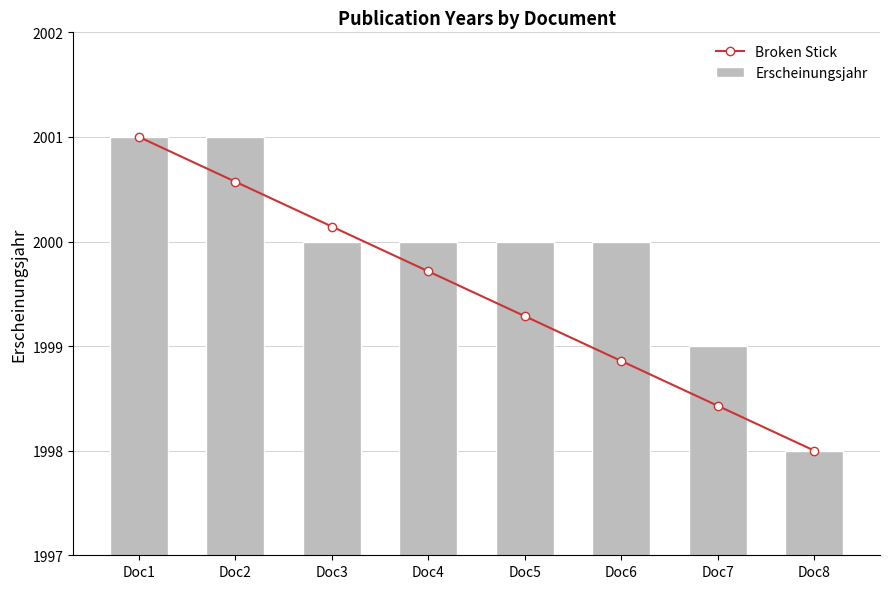

True or false: Erscheinungsjahr has a value of 3380.3 at Doc5.

False